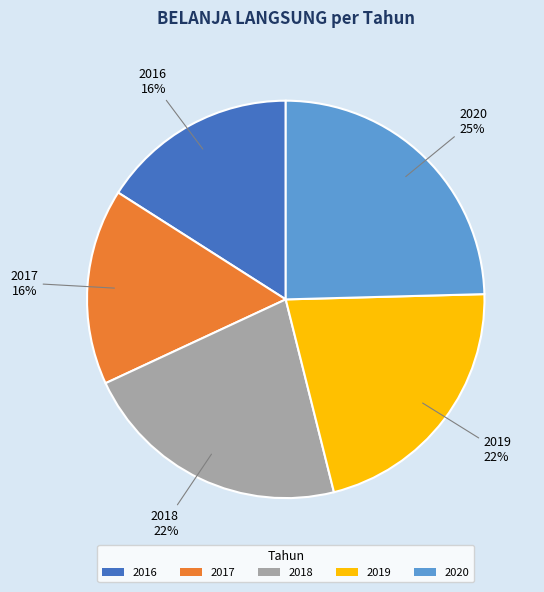

To the nearest percent, what portion does 2018 represent?

22%